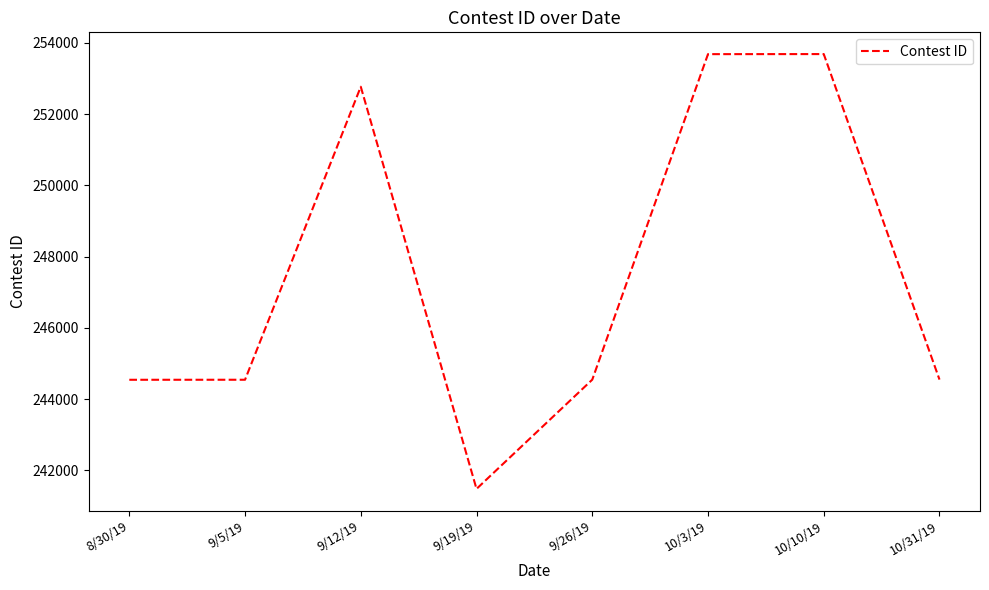

What is the minimum value shown in the chart?

241478